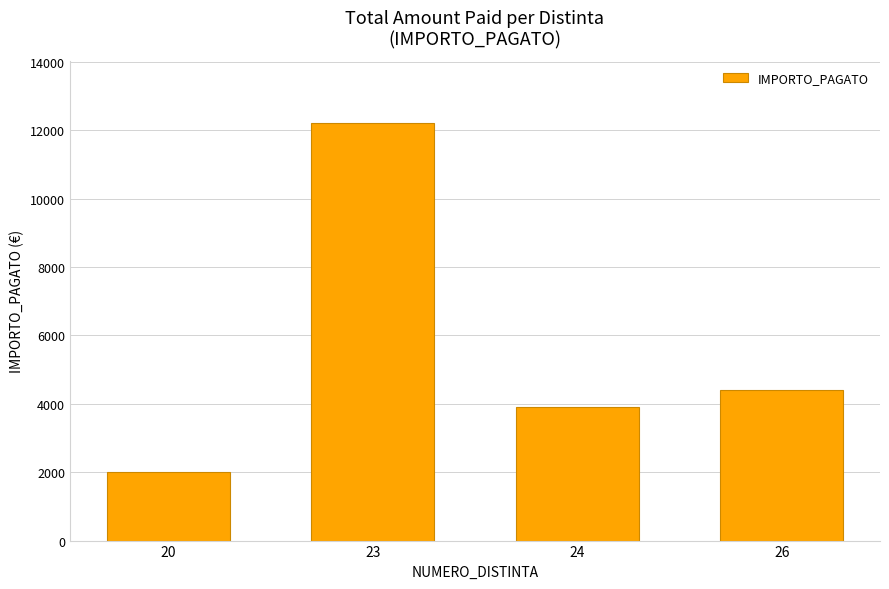

What is the difference between the maximum and second lowest values?

8300.1